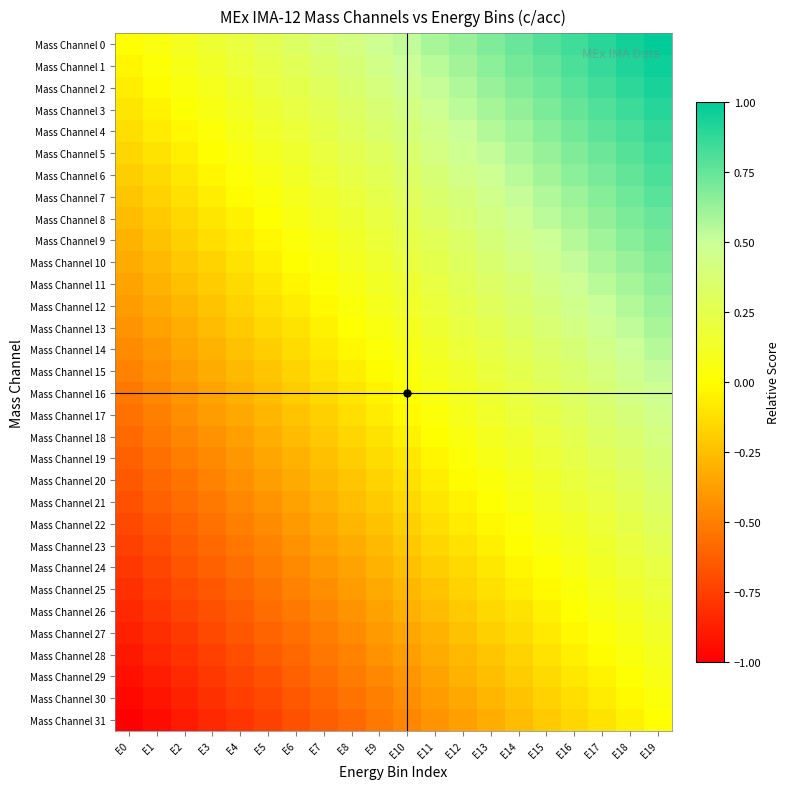

How many data points does each series have?

20